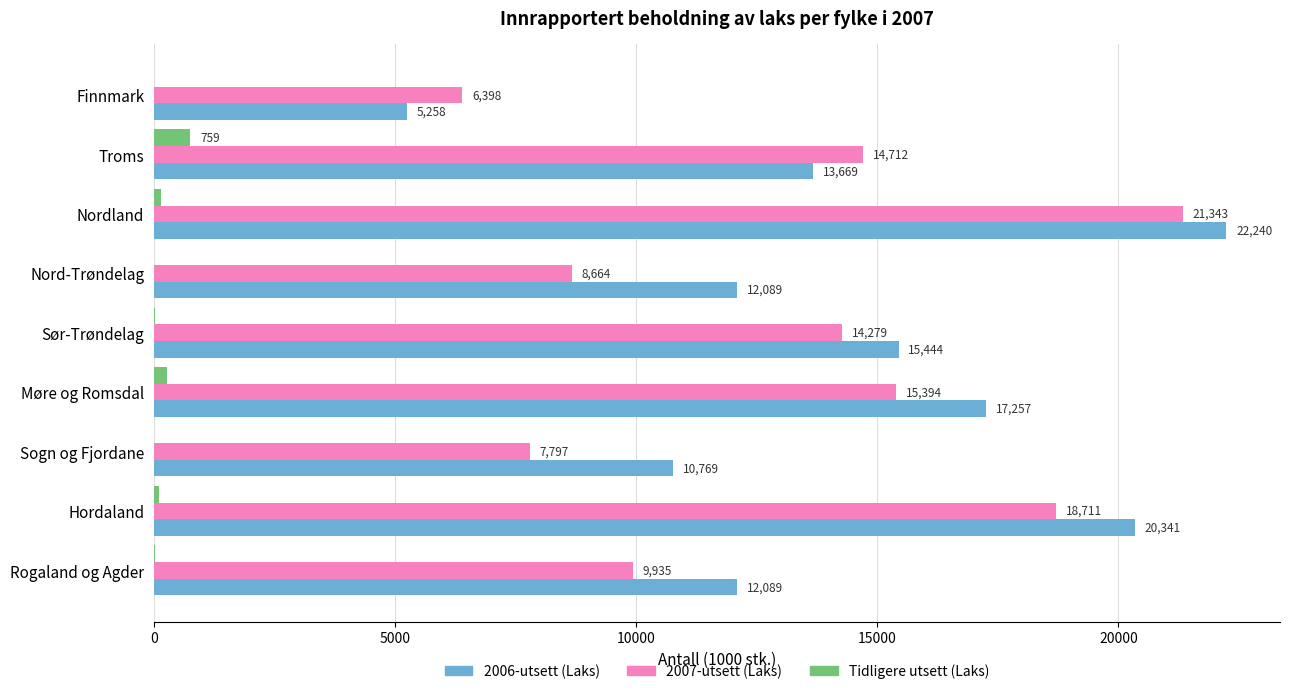

Which category has the highest value across all series?

Nordland